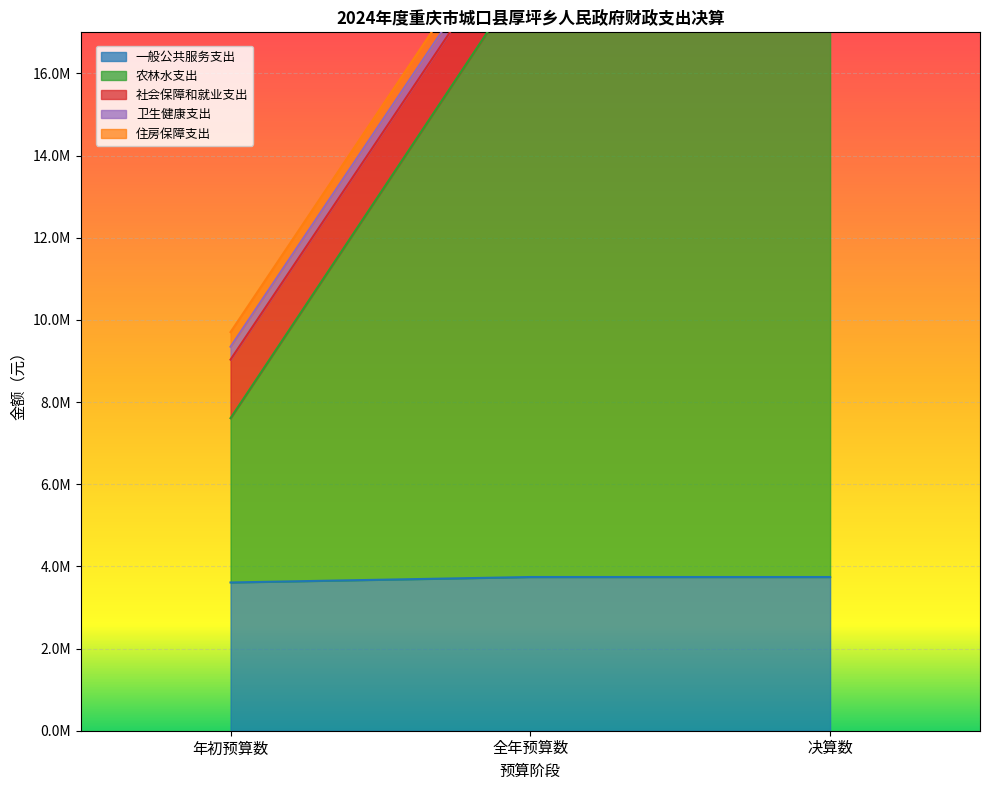

What position from the left is 决算数?

3